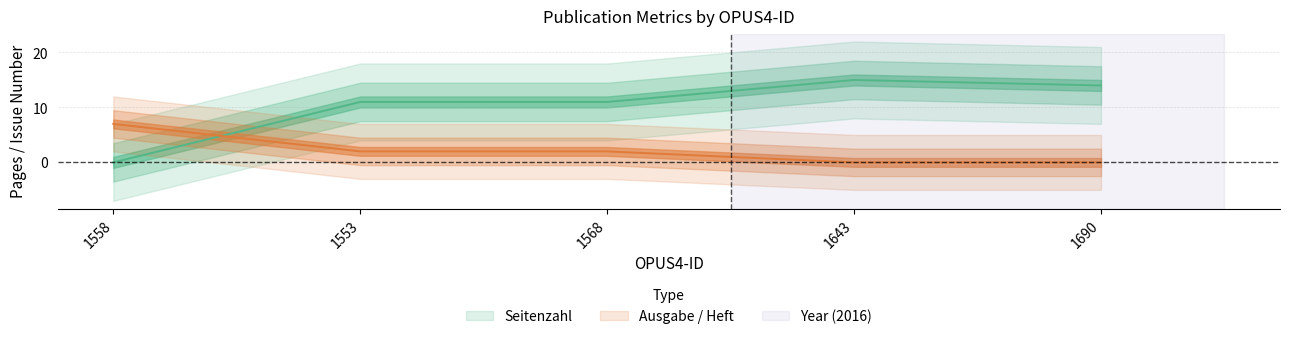

The Seitenzahl series shows 11 at 1553. True or false?

True